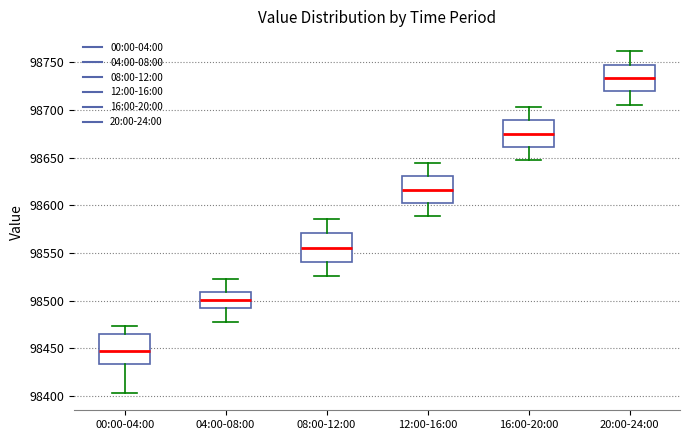

Where does the median line of the box for 16:00-20:00 sit on the y-axis? The values are not printed on the chart, so give them approximately, as read against the axis.

98675